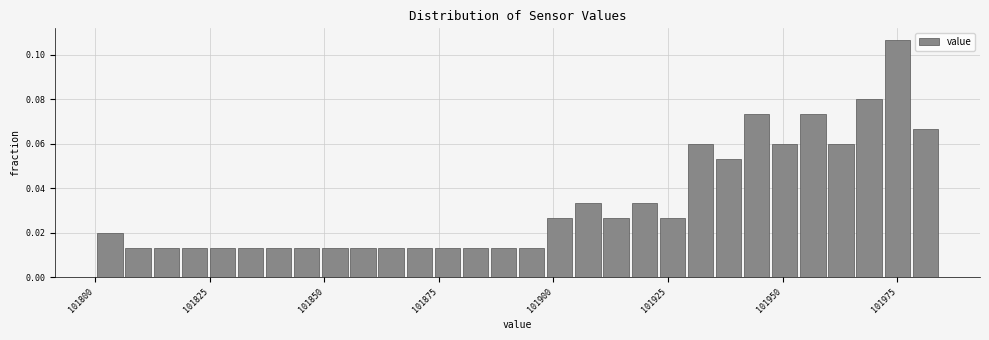

Around what value on the x-axis is the tallest bar? Give the approximate position of its centre, as read against the axis.

101975